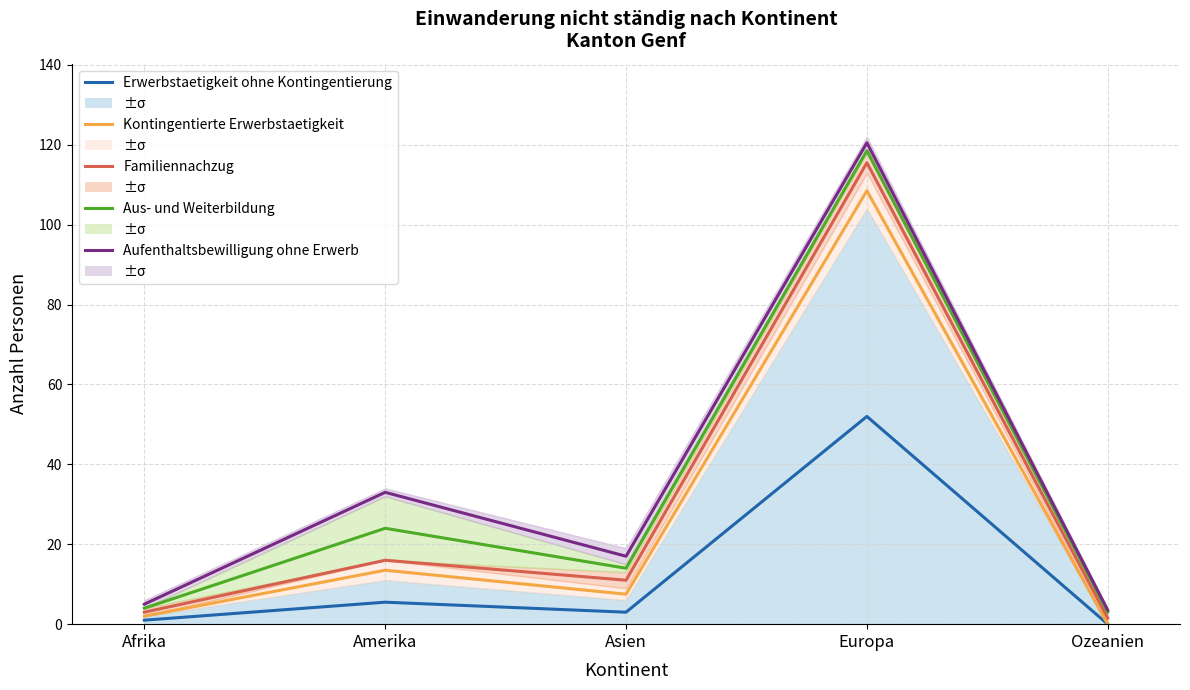

Reading left to right, extract all data points from this chart.

Erwerbstaetigkeit ohne Kontingentierung: Afrika=1.0	Amerika=5.5	Asien=3.0	Europa=52.0	Ozeanien=0.0
Kontingentierte Erwerbstaetigkeit: Afrika=2.0	Amerika=13.5	Asien=7.5	Europa=108.5	Ozeanien=0.0
Familiennachzug: Afrika=3.0	Amerika=16.0	Asien=11.0	Europa=115.5	Ozeanien=1.5
Aus- und Weiterbildung: Afrika=4.0	Amerika=24.0	Asien=14.0	Europa=118.5	Ozeanien=3.0
Aufenthaltsbewilligung ohne Erwerb: Afrika=5.0	Amerika=33.0	Asien=17.0	Europa=120.5	Ozeanien=3.5